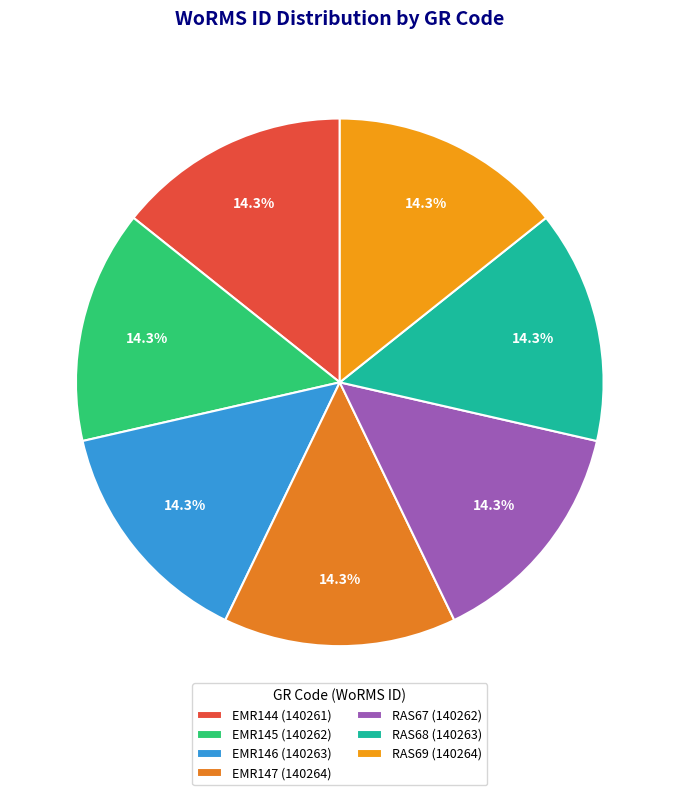

Is it true that EMR145 is 21% of the pie?

False